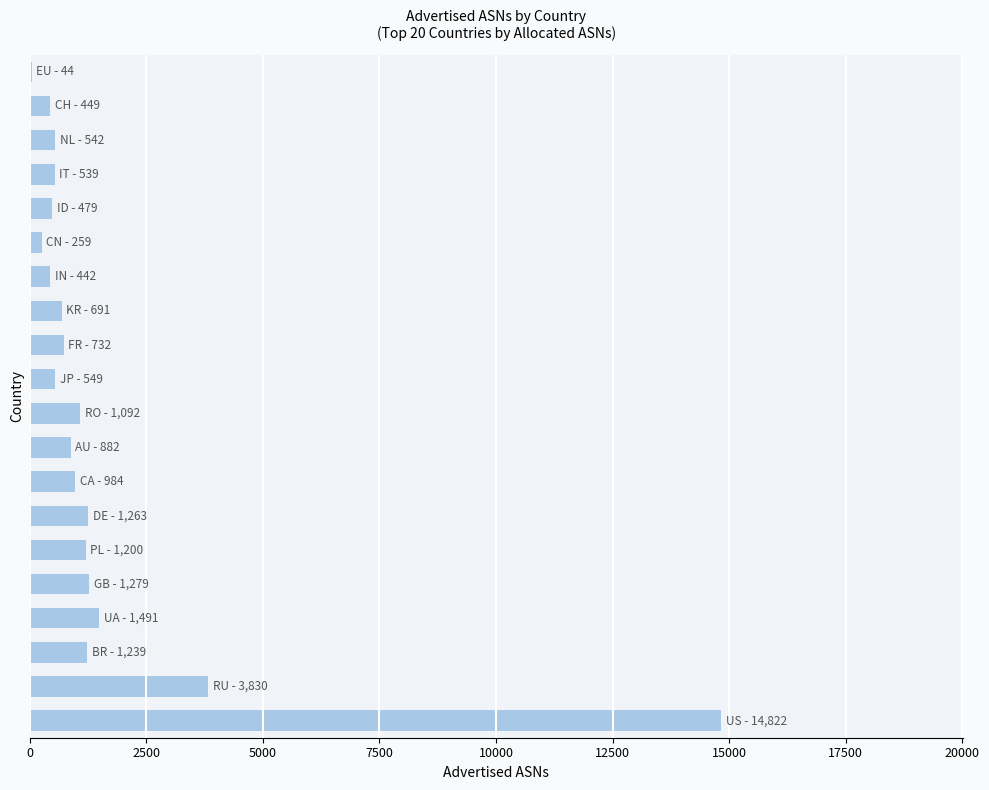

What is the greatest value displayed?

14822